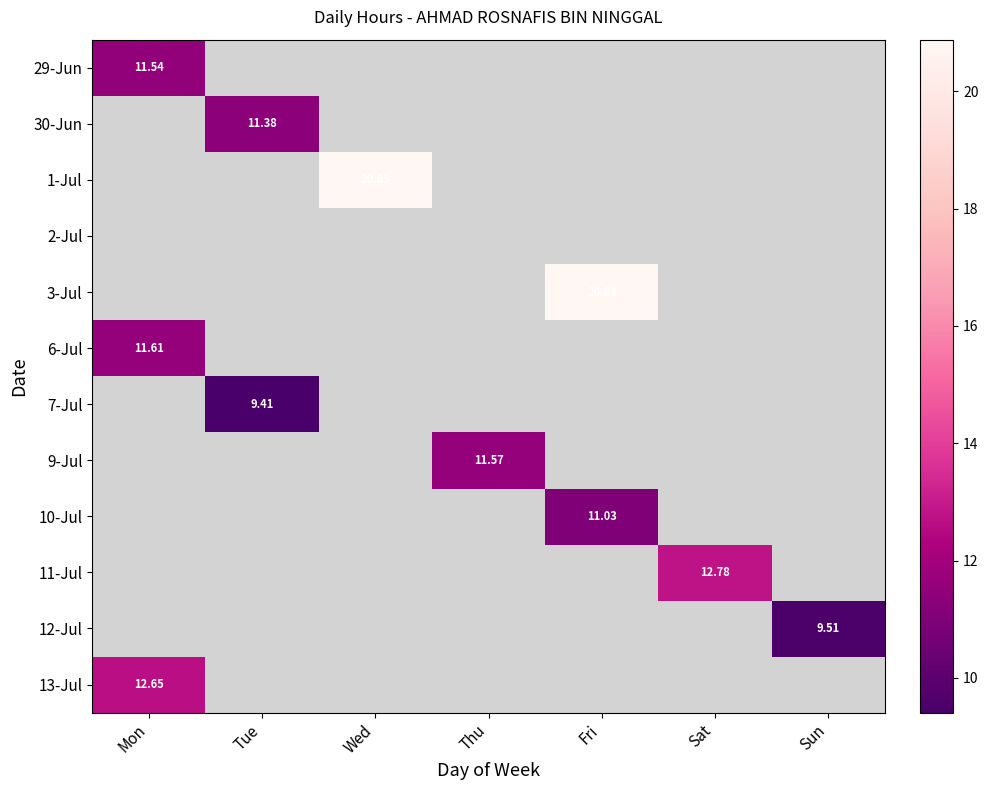

Is the value of 2-Jul at Tue greater than the value of 11-Jul at Mon?

No